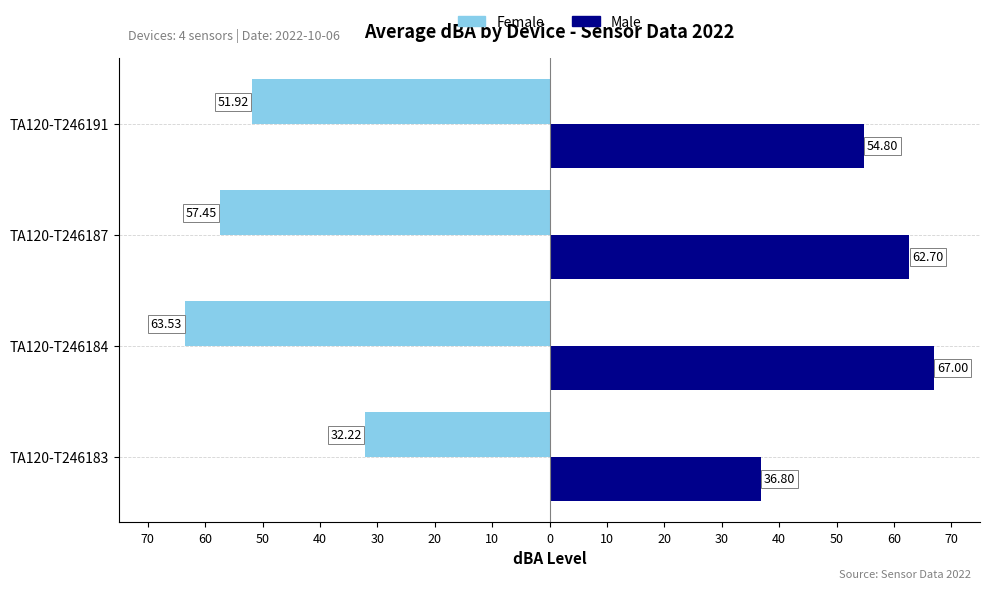

What are all the series names shown in the legend?

Female, Male